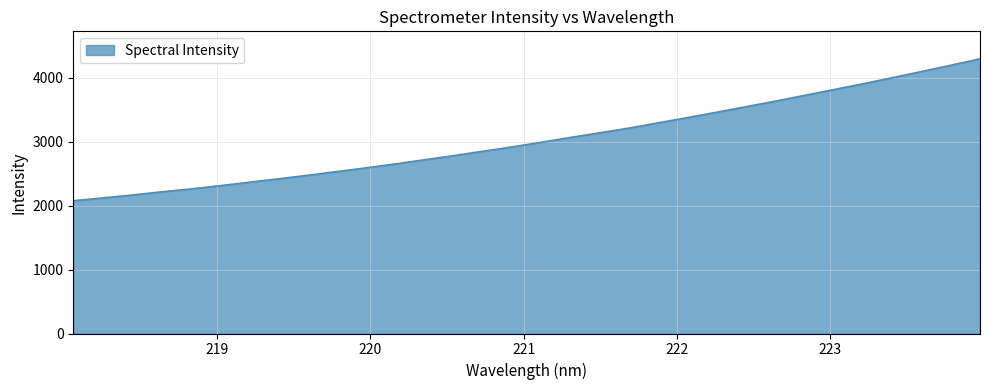

What is the smallest value displayed?

2075.0